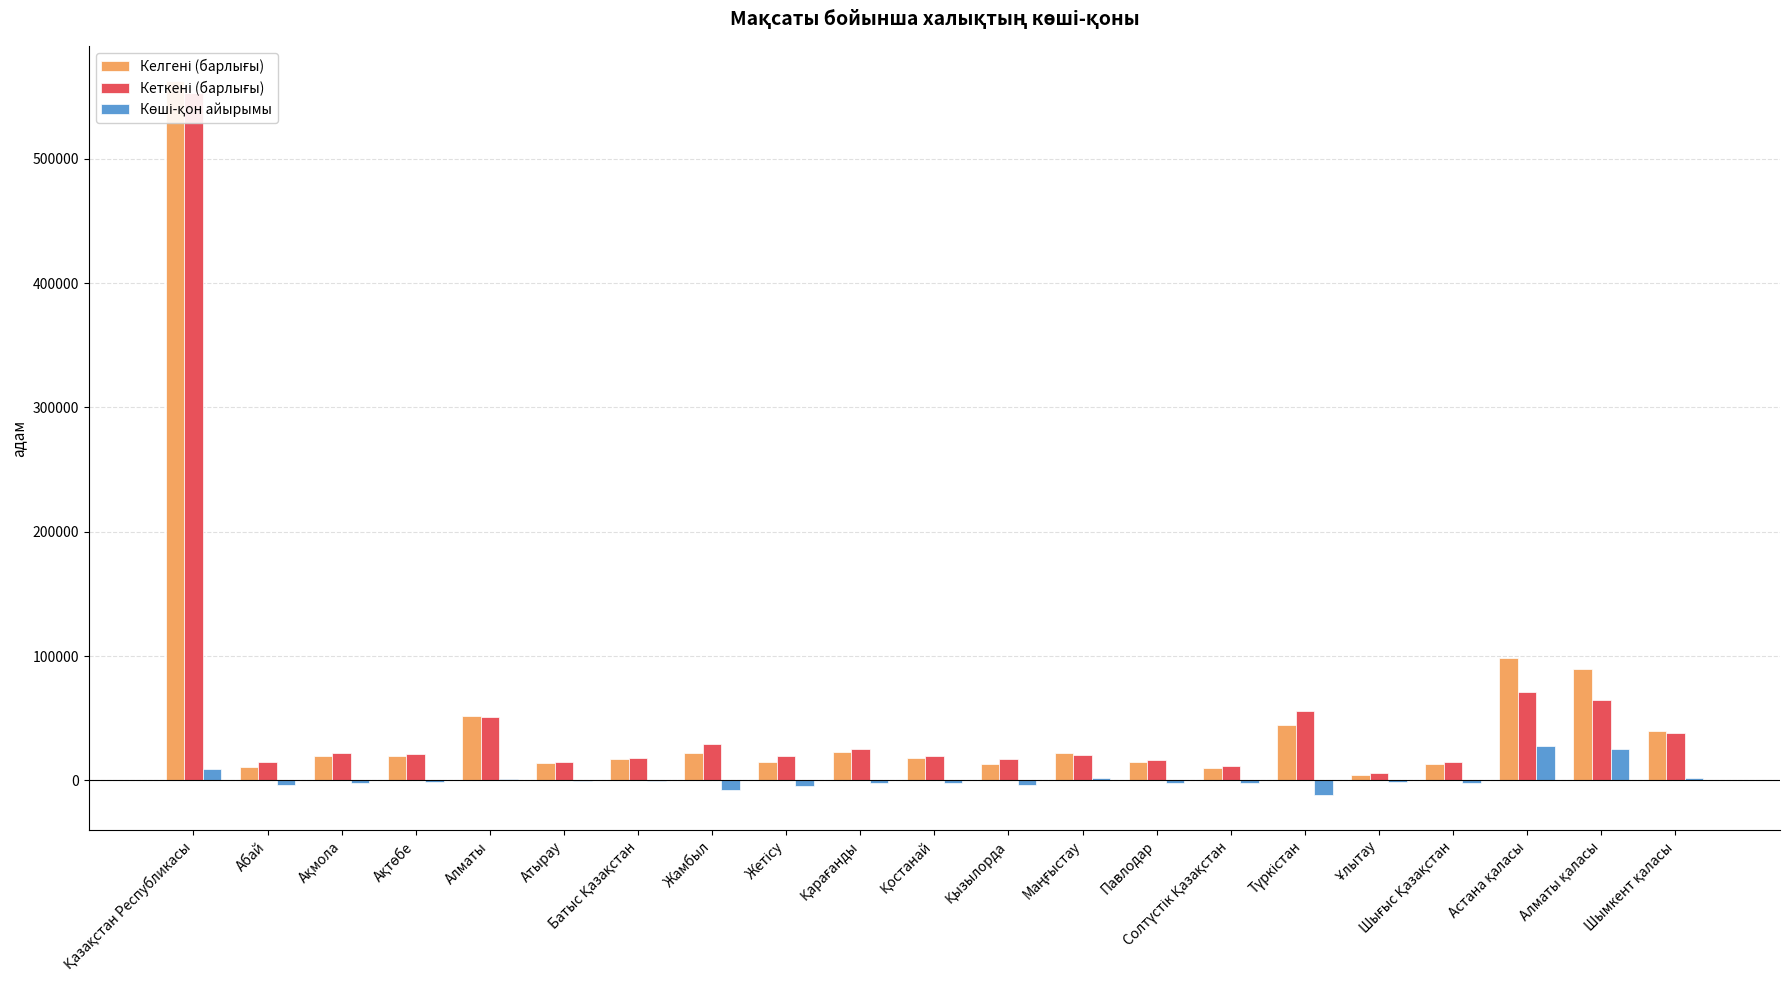

How many bars are there in total?

63